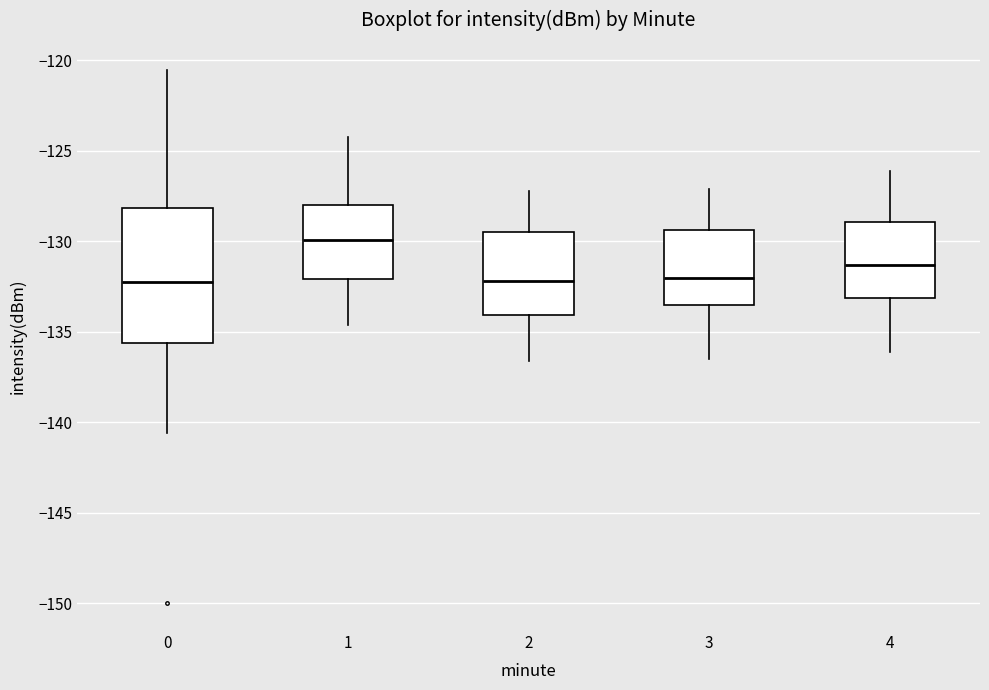

Where does the upper whisker of the box at x = 1 end on the y-axis? The values are not printed on the chart, so give them approximately, as read against the axis.

-124.0